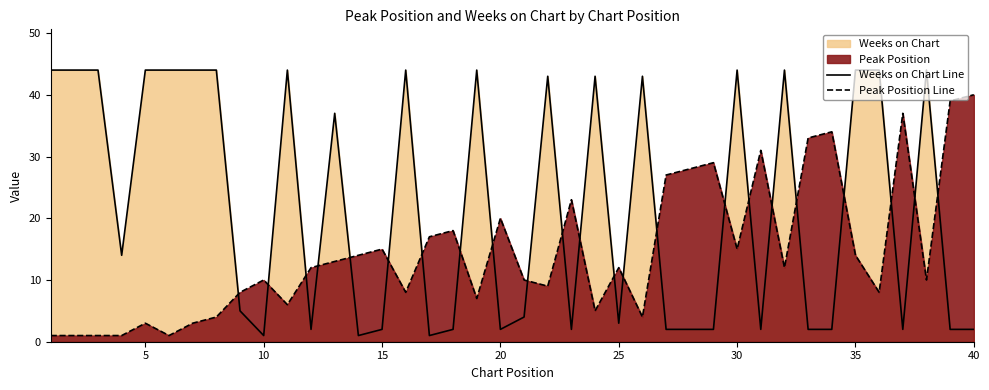

Rank the series by their average value, from highest to lowest.

Weeks on Chart Line, Peak Position Line